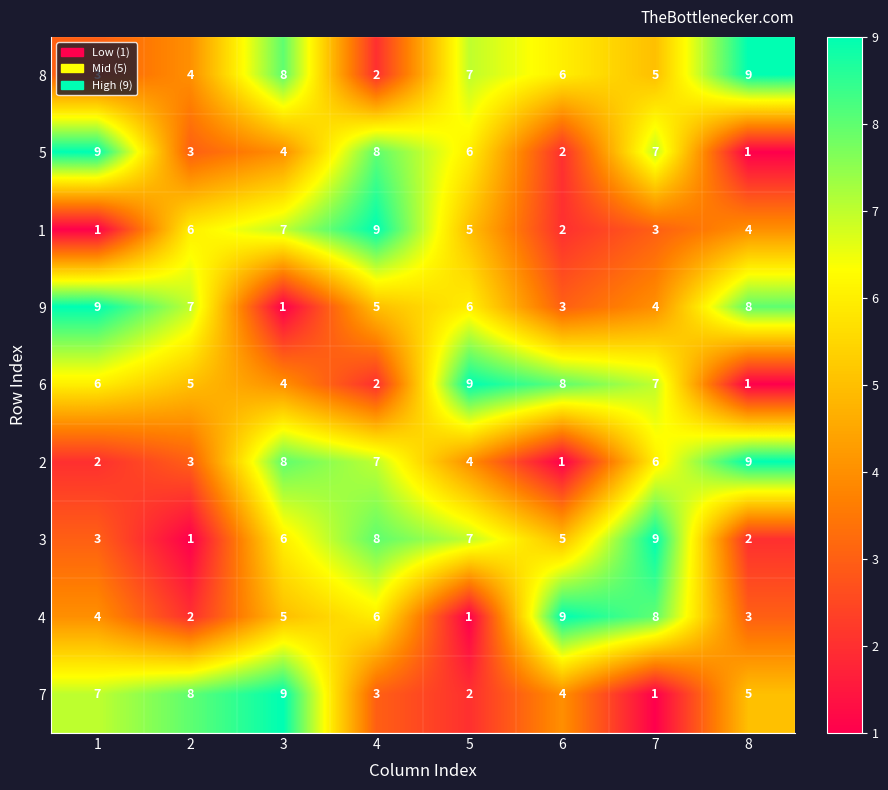

What is the total value across all series at 8?

42